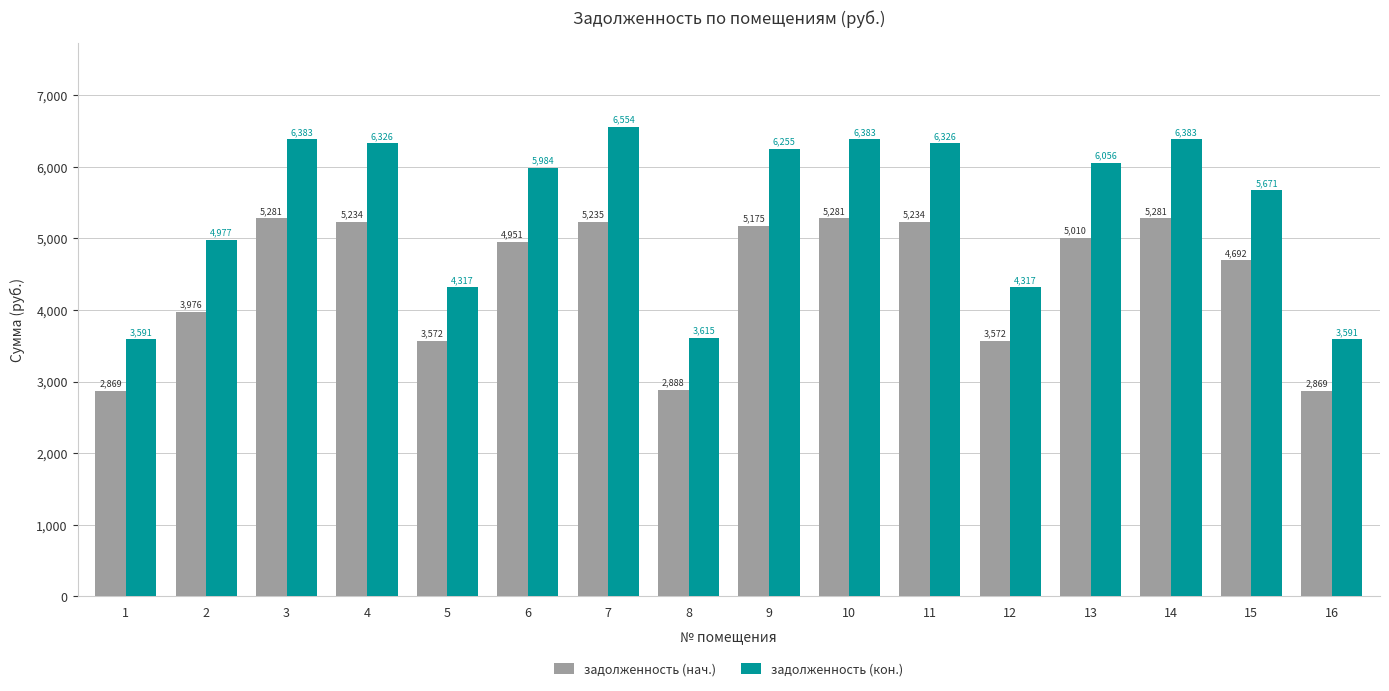

Where does the задолженность (нач.) series first go above 5010?

3